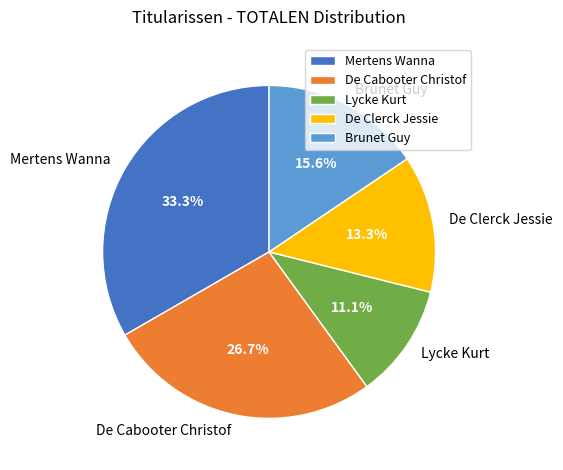

Which category has the smallest portion of the pie?

Lycke Kurt